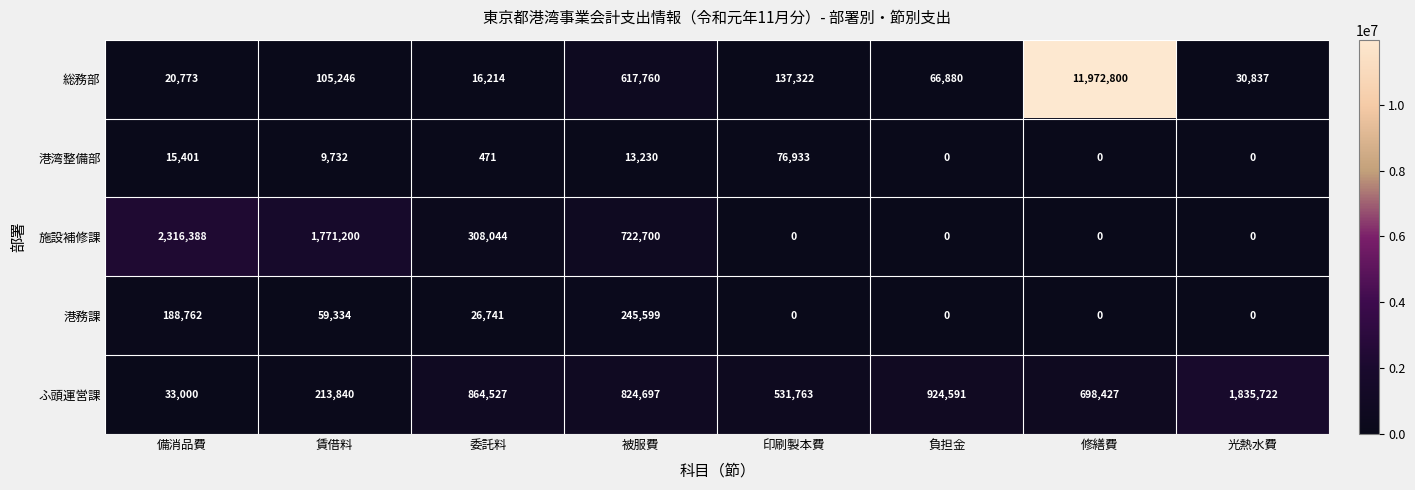

What is the difference between the 港湾整備部 values at 賃借料 and 備消品費?

5669